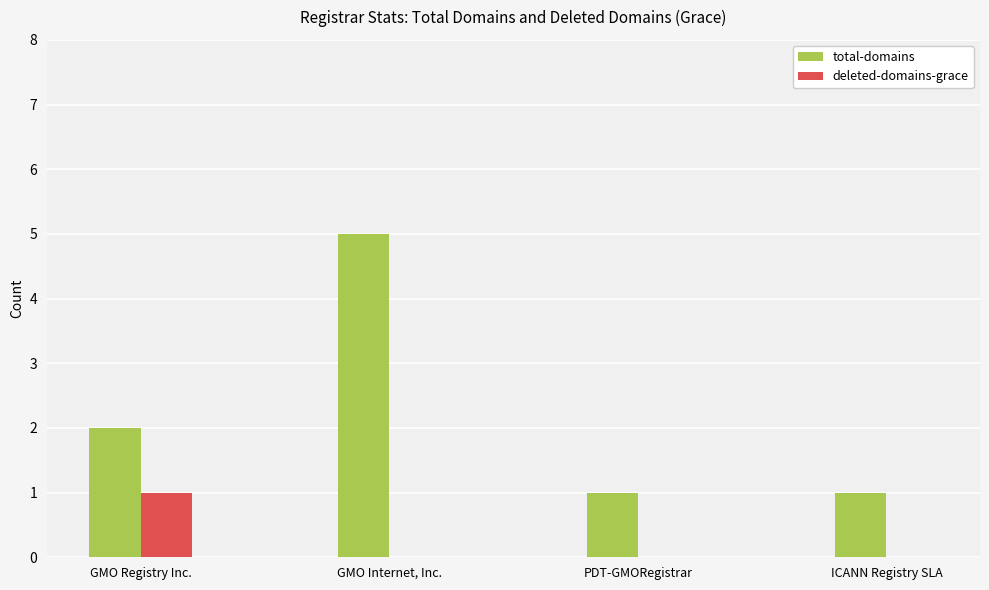

Reading left to right, extract all data points from this chart.

total-domains: GMO Registry Inc.=2	GMO Internet, Inc.=5	PDT-GMORegistrar=1	ICANN Registry SLA=1
deleted-domains-grace: GMO Registry Inc.=1	GMO Internet, Inc.=0	PDT-GMORegistrar=0	ICANN Registry SLA=0